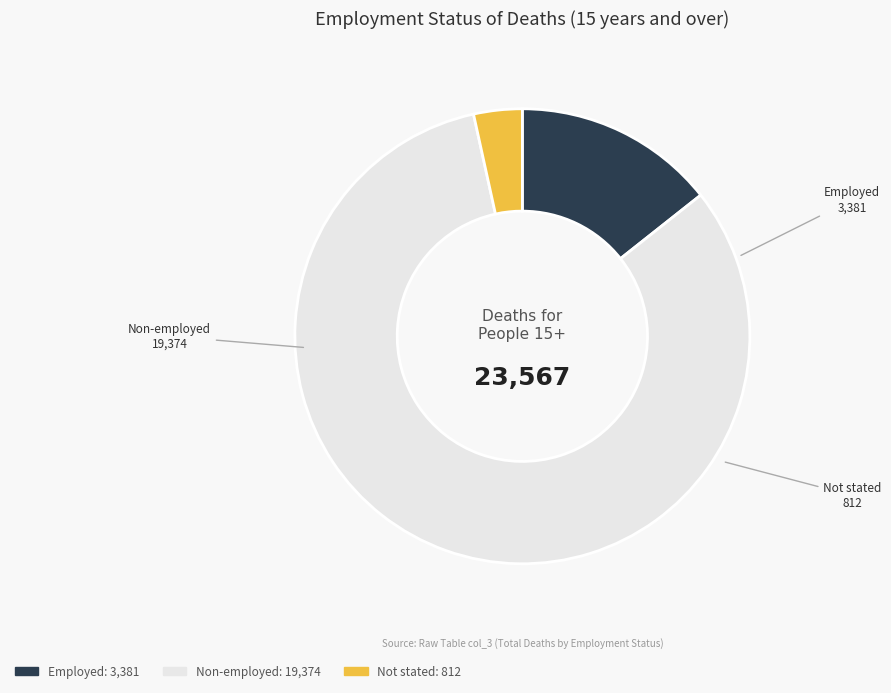

Which slice is the largest?

Non-employed